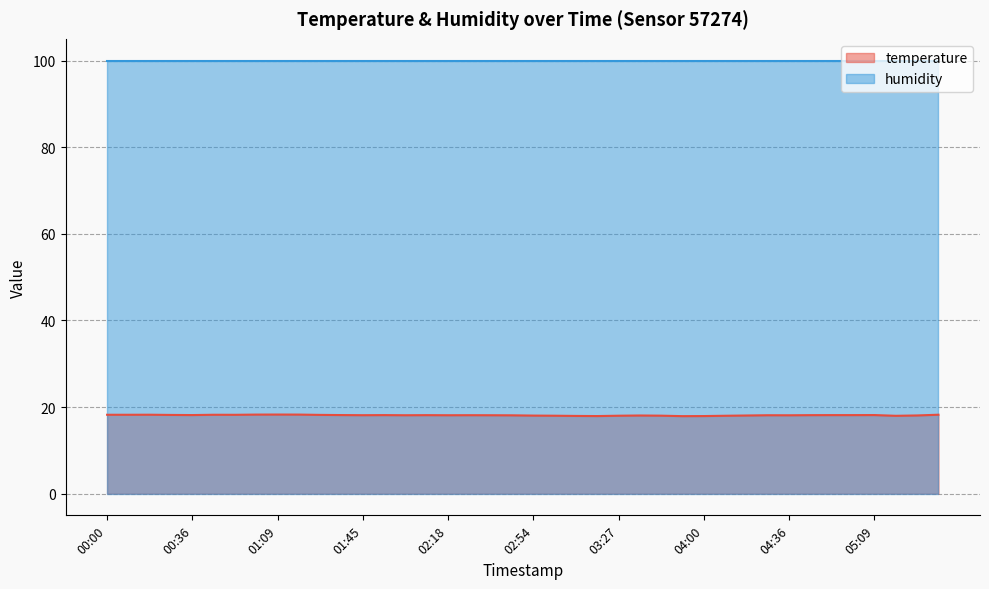

What position from the right is 00:36?

36